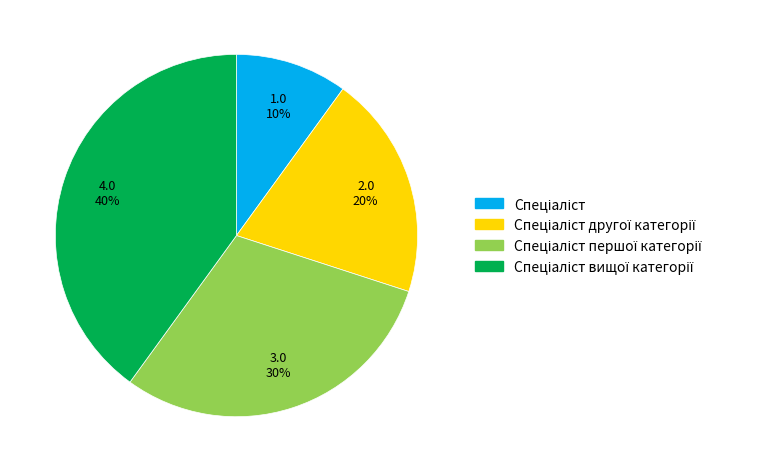

To the nearest percent, what is the average slice percentage?

25%